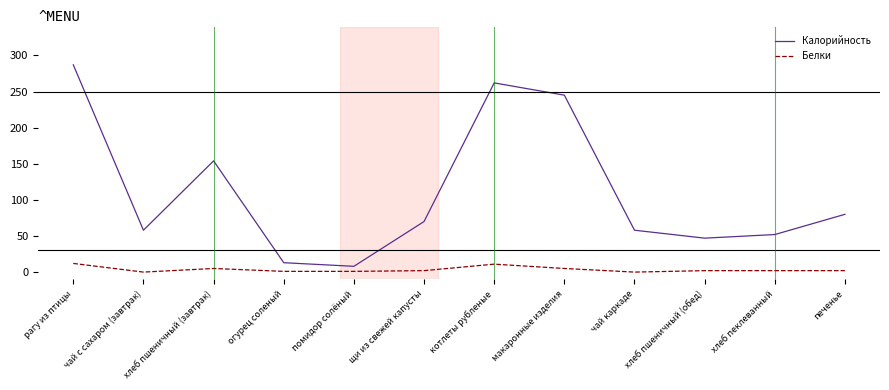

What is the maximum value for Калорийность?

287